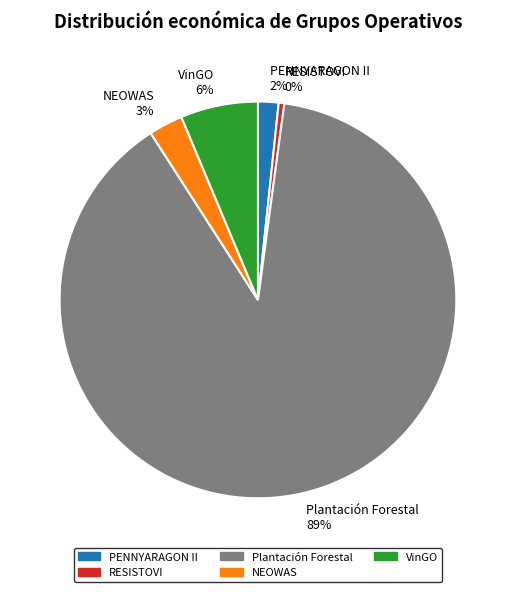

What is the largest slice in the pie chart?

Plantación Forestal